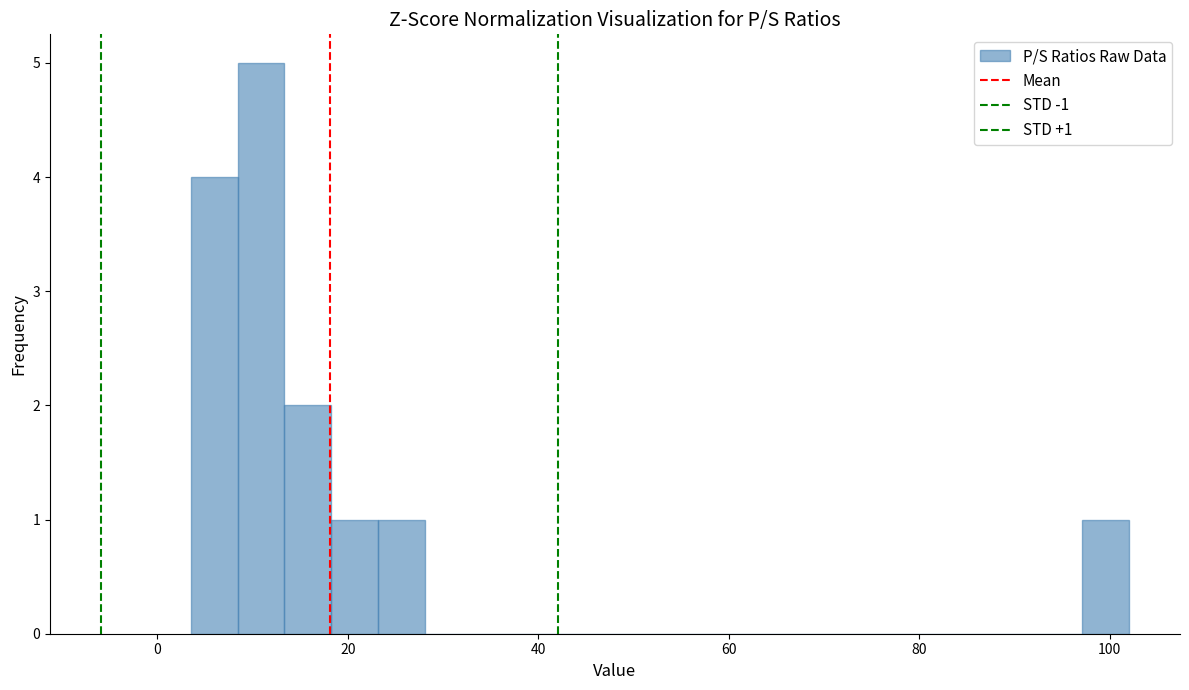

Read against the x-axis, roughly where is the centre of the tallest bar?

10